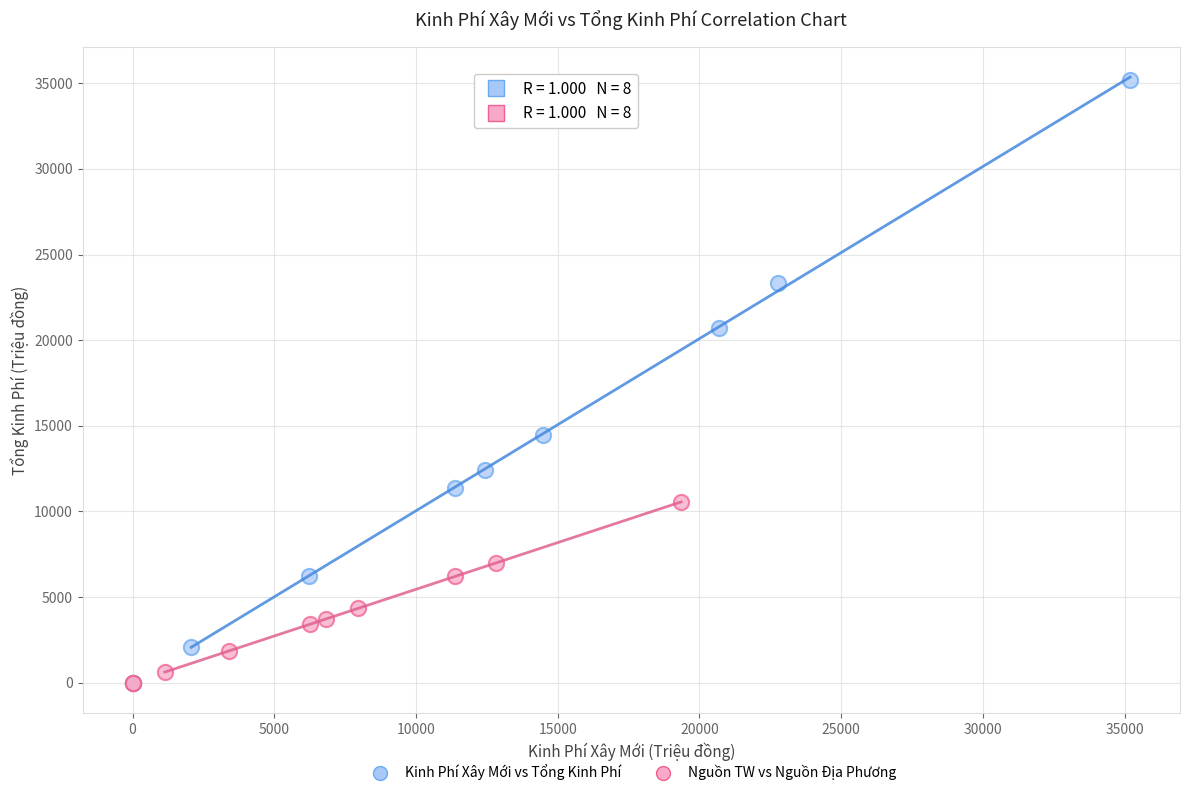

Which series contains the highest Y value?

Kinh Phí Xây Mới vs Tổng Kinh Phí